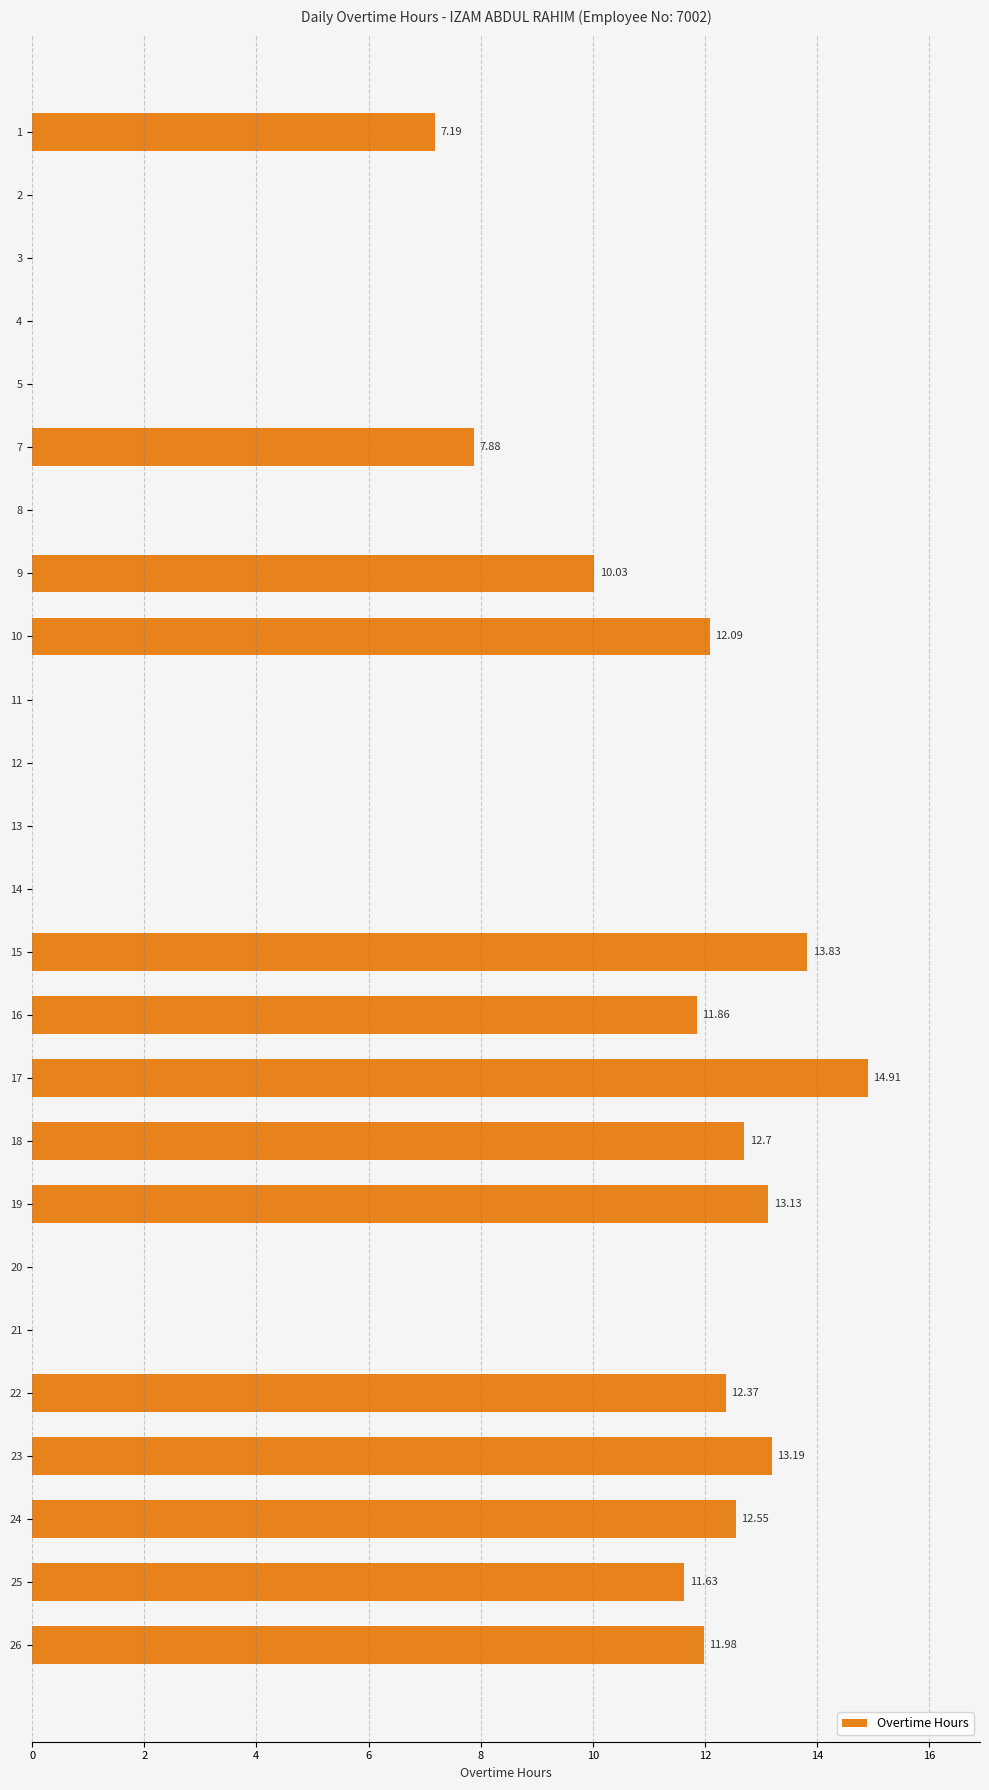

What is the sum of all values?

165.3